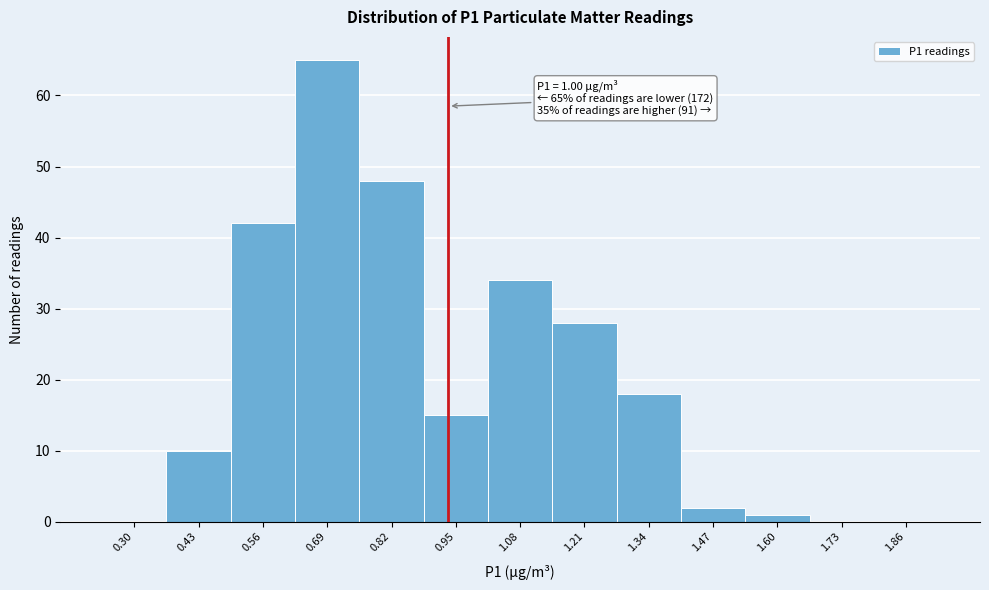

Reading left to right, extract all data points from this chart.

0.30=0	0.43=10	0.56=42	0.69=65	0.82=48	0.95=15	1.08=34	1.21=28	1.34=18	1.47=2	1.60=1	1.73=0	1.86=0